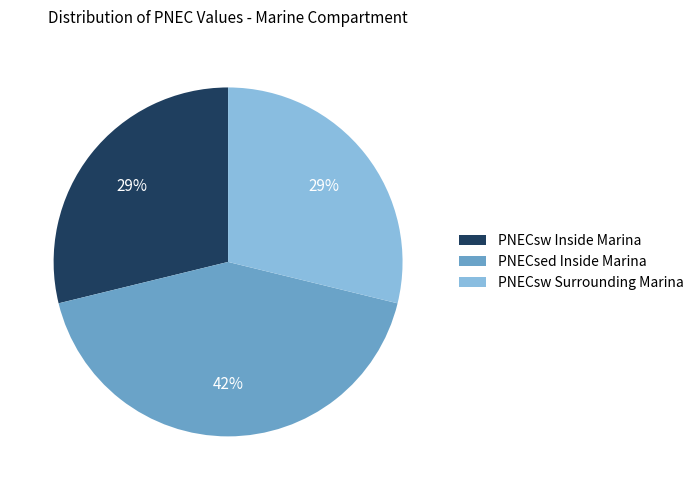

Count the number of slices in the pie.

3